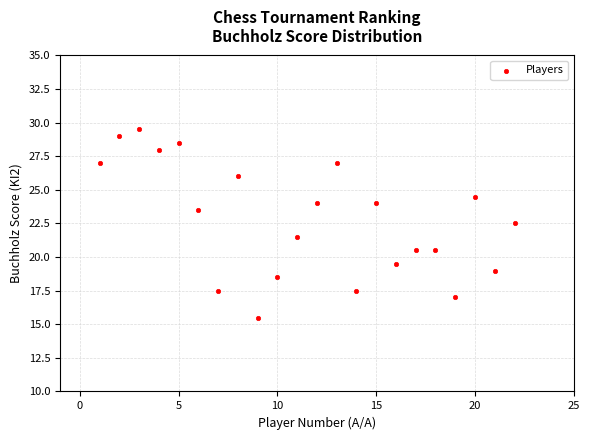

What is the range of X values (max minus min)?

21.0